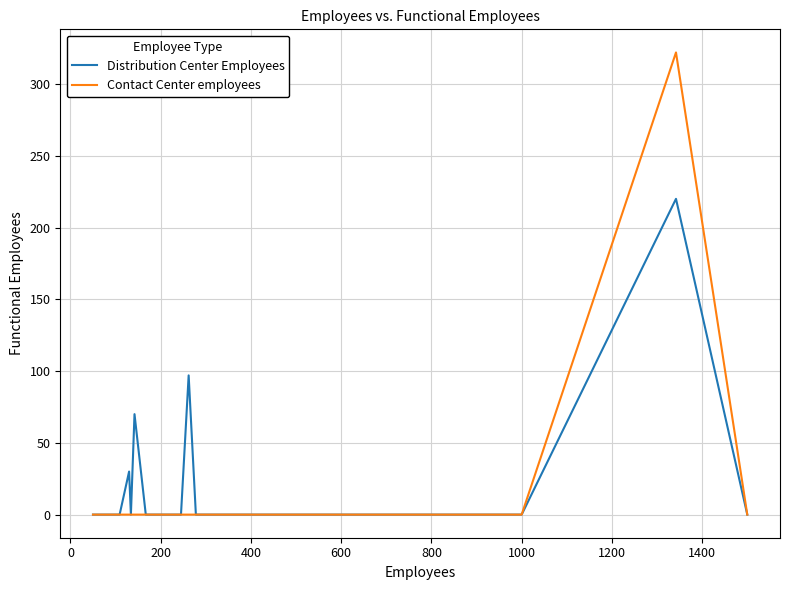

Rank the series by their maximum value, from highest to lowest.

Contact Center employees, Distribution Center Employees